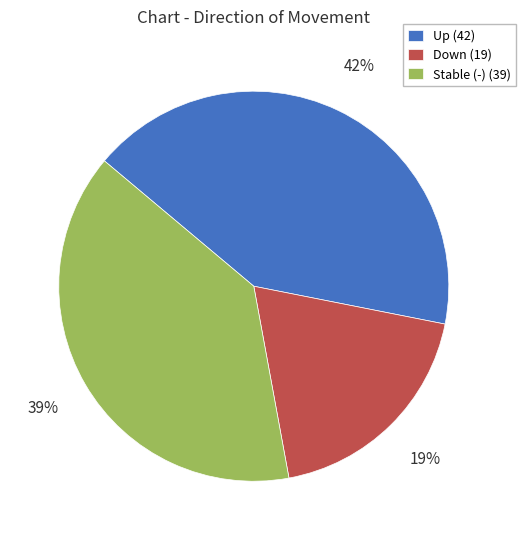

What is the largest slice in the pie chart?

Up (42)